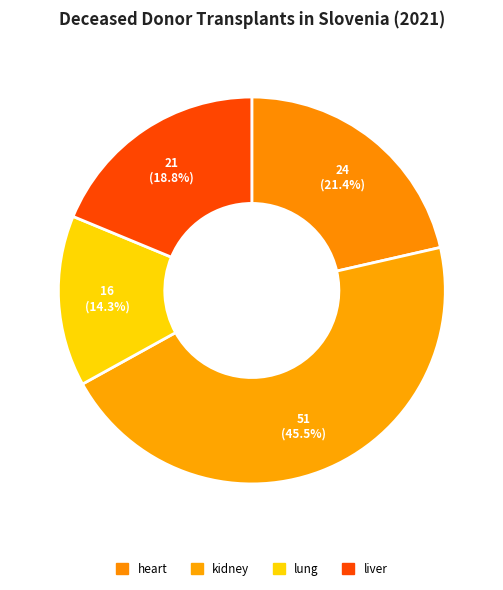

Which category has the biggest portion of the pie?

kidney